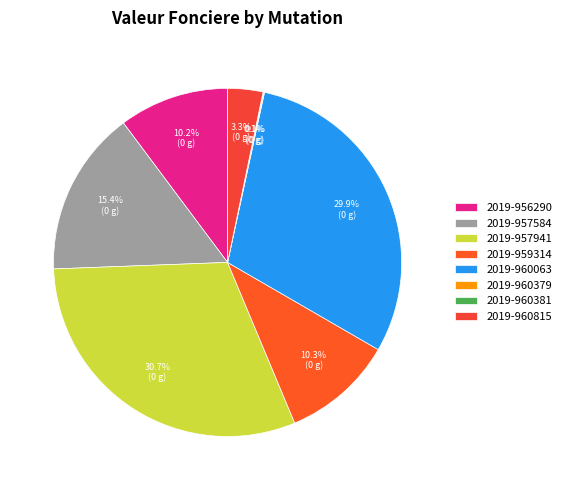

What percentage is the 2019-960063 slice, to the nearest percent?

30%